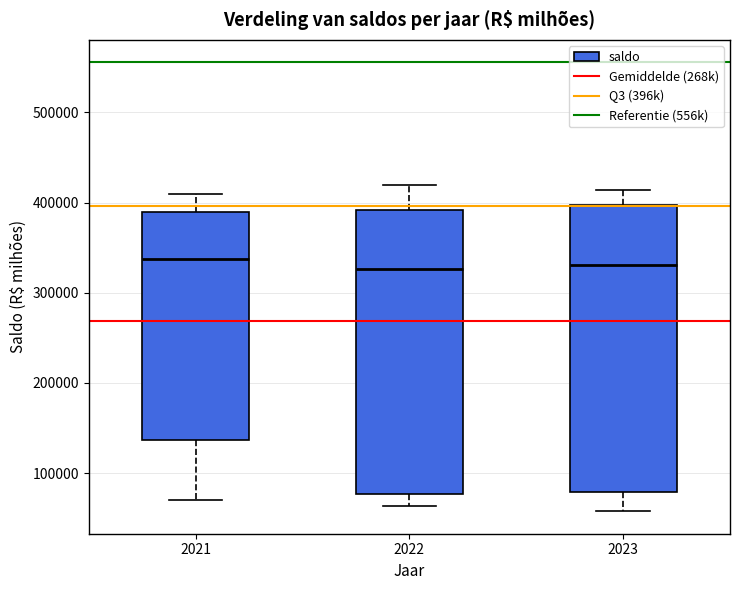

Where does the upper whisker of the box at x = 2021 end on the y-axis? The values are not printed on the chart, so give them approximately, as read against the axis.

410000